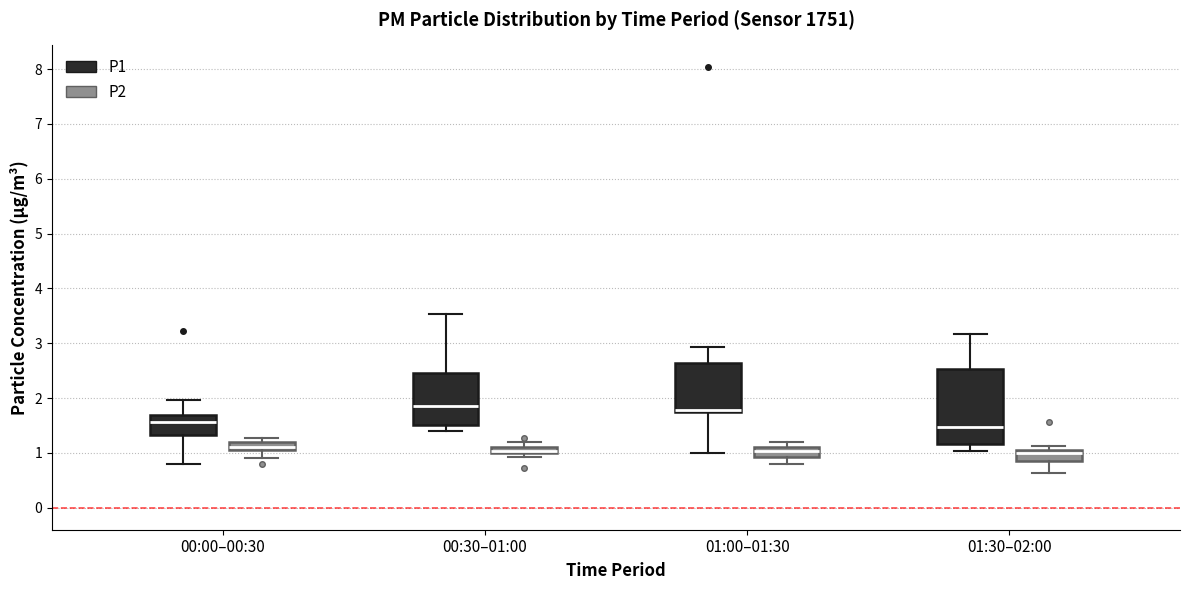

Where is the upper edge of the box for 00:00–00:30 (P1) on the y-axis? The values are not printed on the chart, so give them approximately, as read against the axis.

1.7